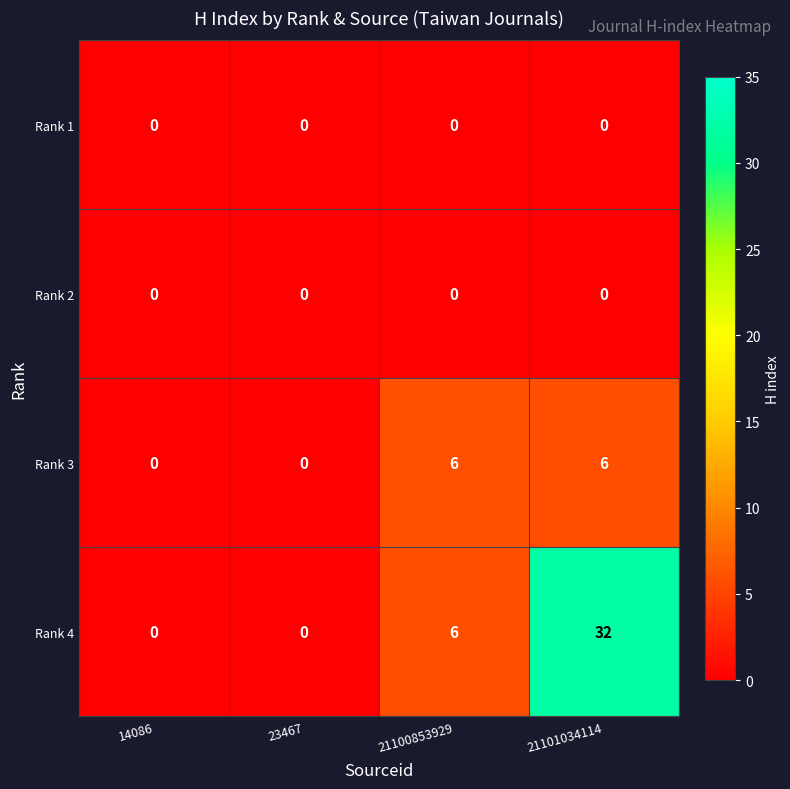

The Rank 3 series shows 0 at 23467. True or false?

True